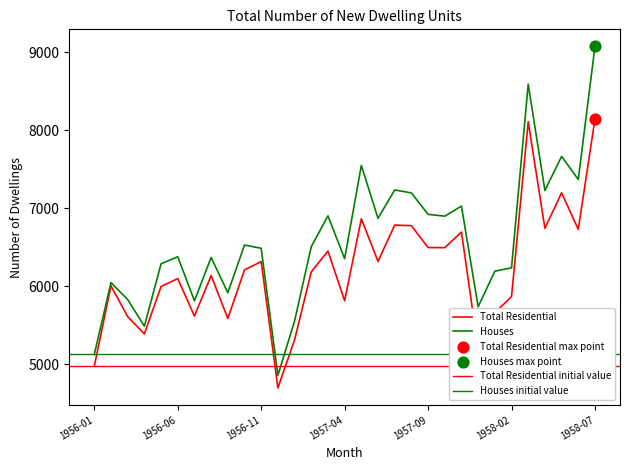

Which series has the largest total across all categories?

Houses